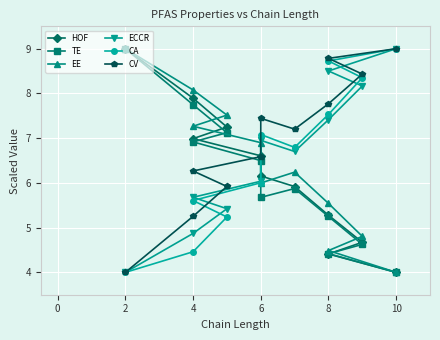

Reading right to left, list all the values displayed in this chart.

HOF: 4.0	4.4	4.7	5.3	5.9	6.2	6.6	7.0	7.2	7.9	9.0
TE: 4.0	4.4	4.6	5.2	5.9	5.7	6.5	6.9	7.1	7.7	9.0
EE: 4.0	4.5	4.8	5.5	6.2	6.0	6.9	7.3	7.5	8.1	9.0
ECCR: 9.0	8.5	8.2	7.4	6.7	7.0	6.0	5.7	5.4	4.9	4.0
CA: 9.0	8.7	8.4	7.5	6.8	7.1	6.0	5.6	5.2	4.5	4.0
CV: 9.0	8.8	8.4	7.8	7.2	7.4	6.6	6.3	5.9	5.3	4.0